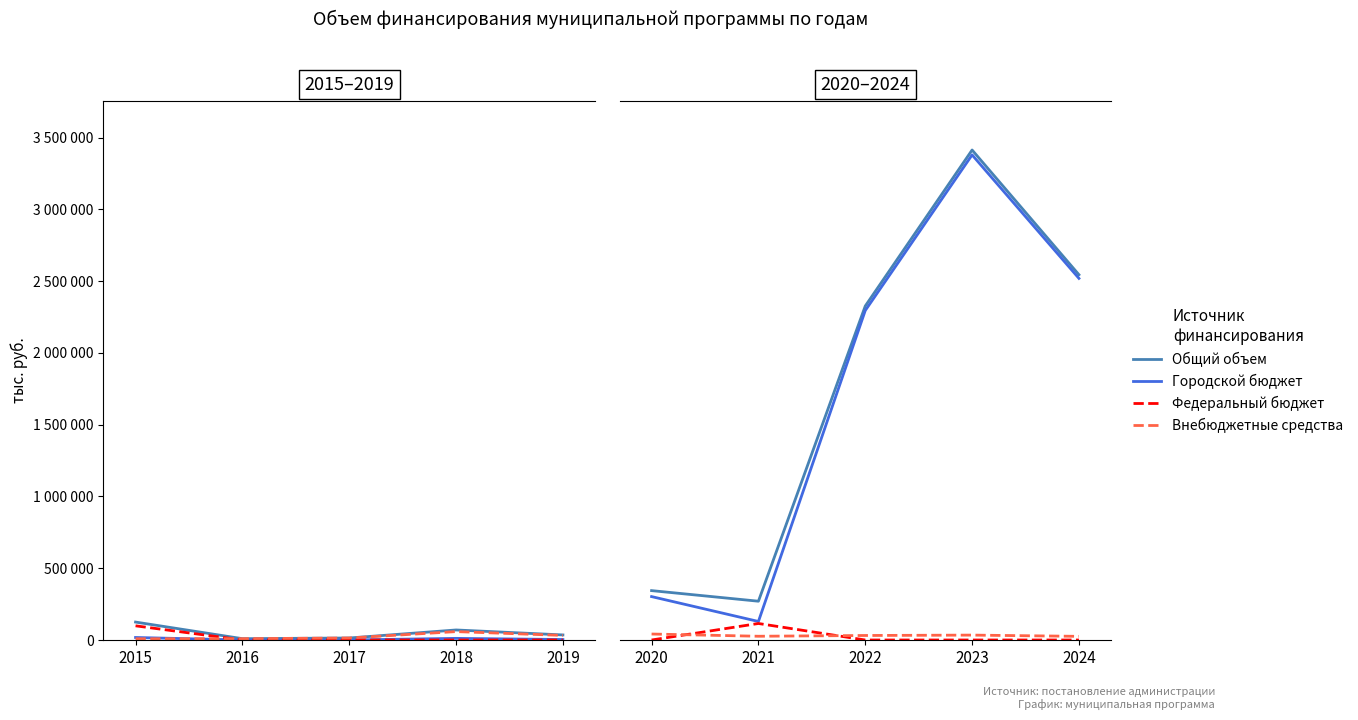

What is the value of the Городской бюджет point at the 5th from the left?

2519449.4